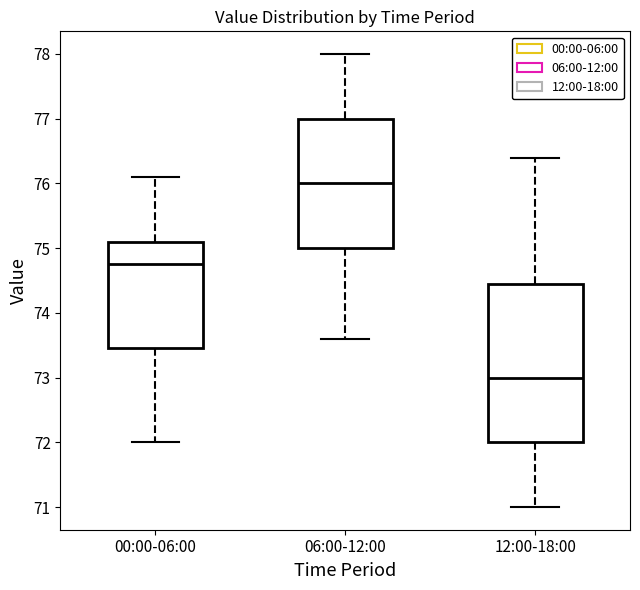

Which box is the tallest, from its lower edge to its upper edge?

12:00-18:00